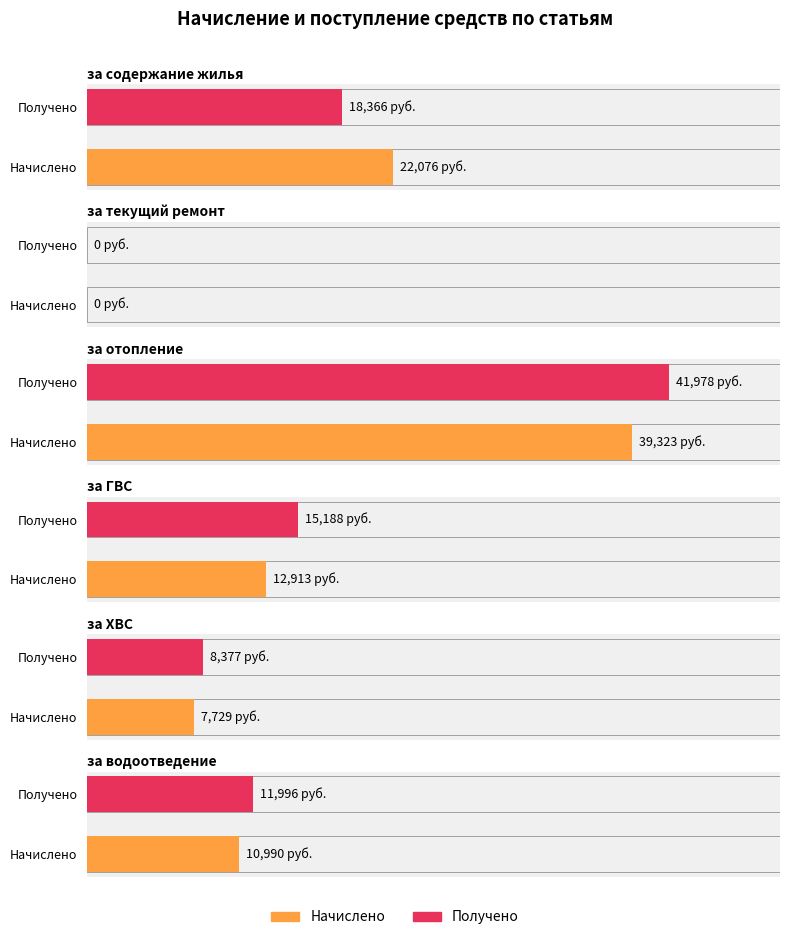

Is it true that за содержание жилья equals 7261.9 at Получено?

False